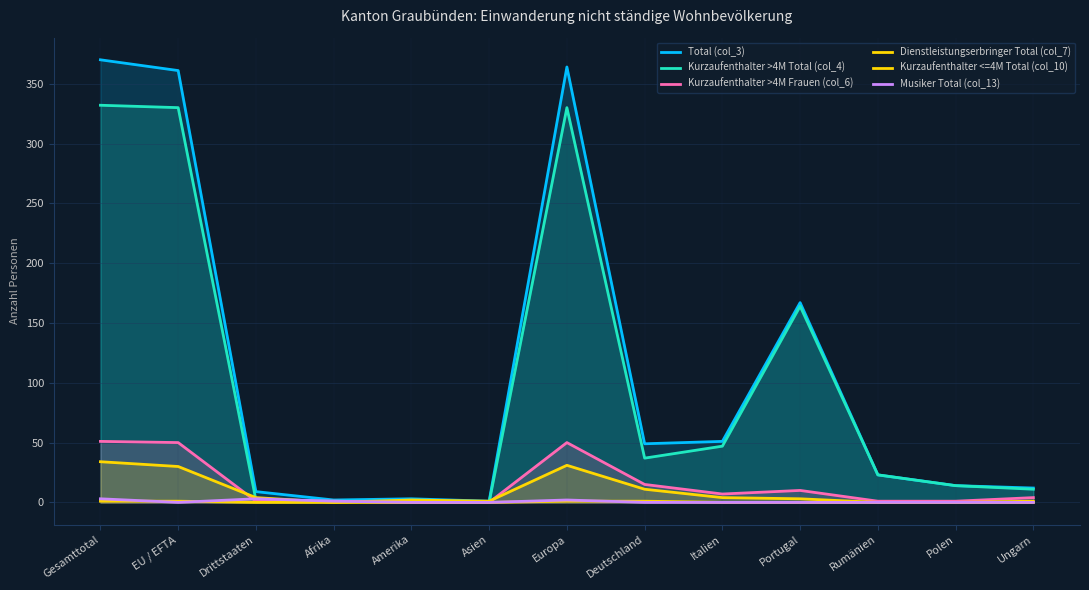

What is the label of the 12th point from the left?

Polen